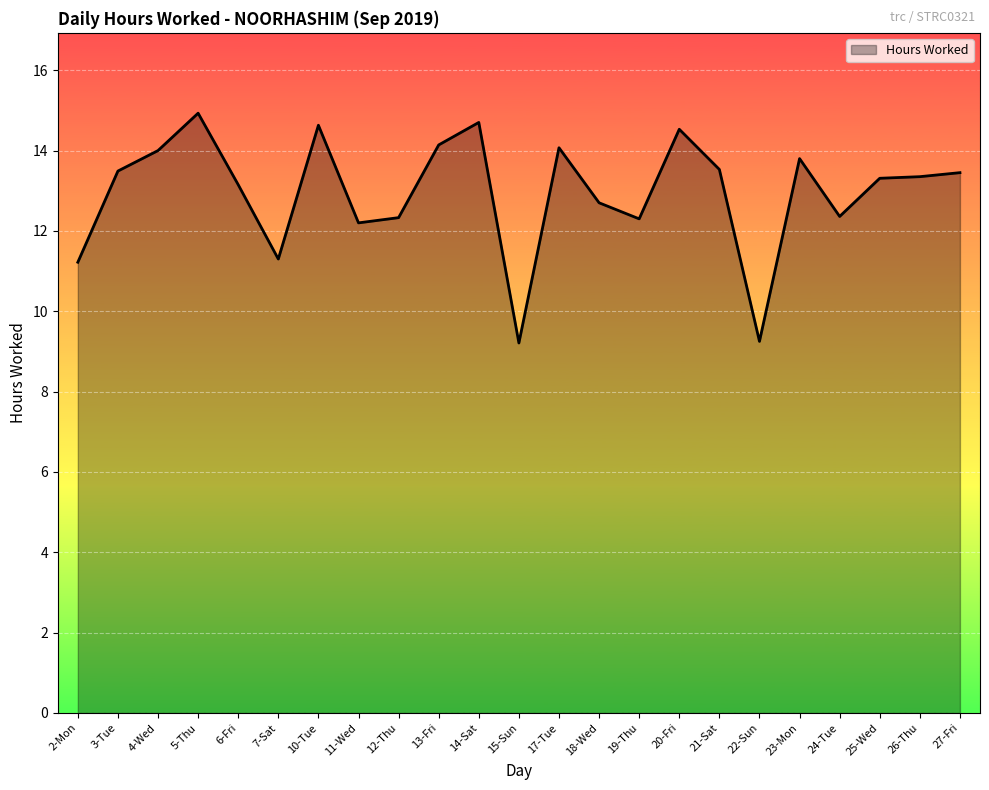

Count the number of values greater than 13.

14